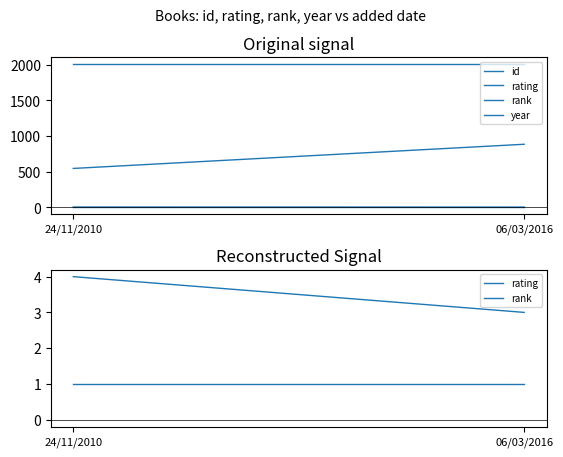

True or false: id has a value of 249 at 24/11/2010.

False